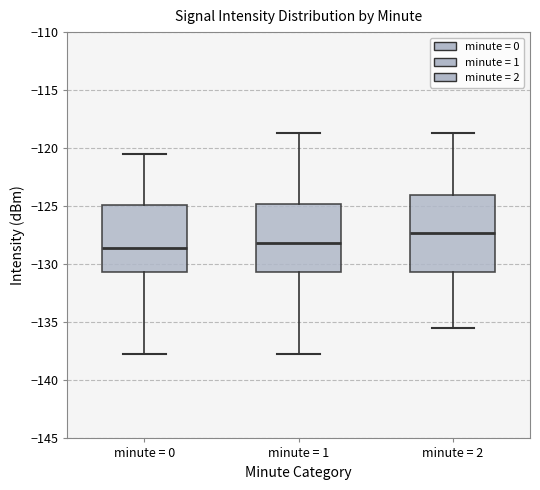

Where is the upper edge of the box for minute = 0 on the y-axis? The values are not printed on the chart, so give them approximately, as read against the axis.

-125.0